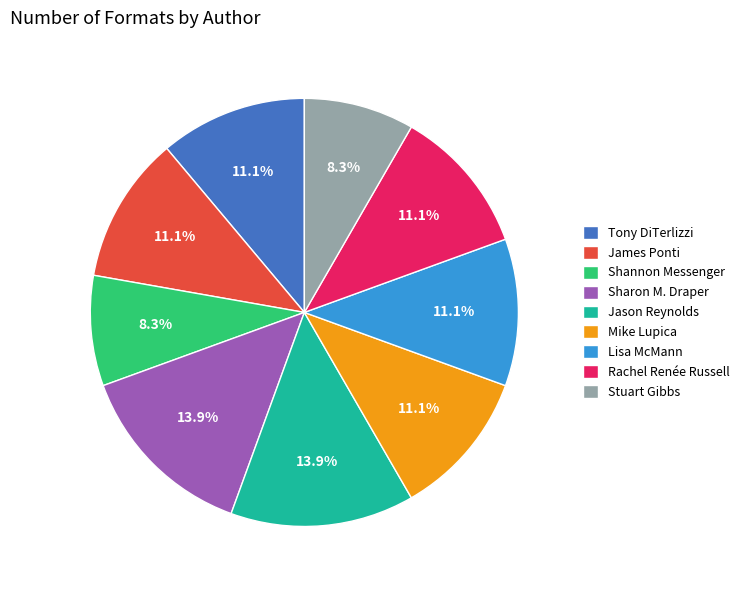

Is there a majority slice in this chart?

No